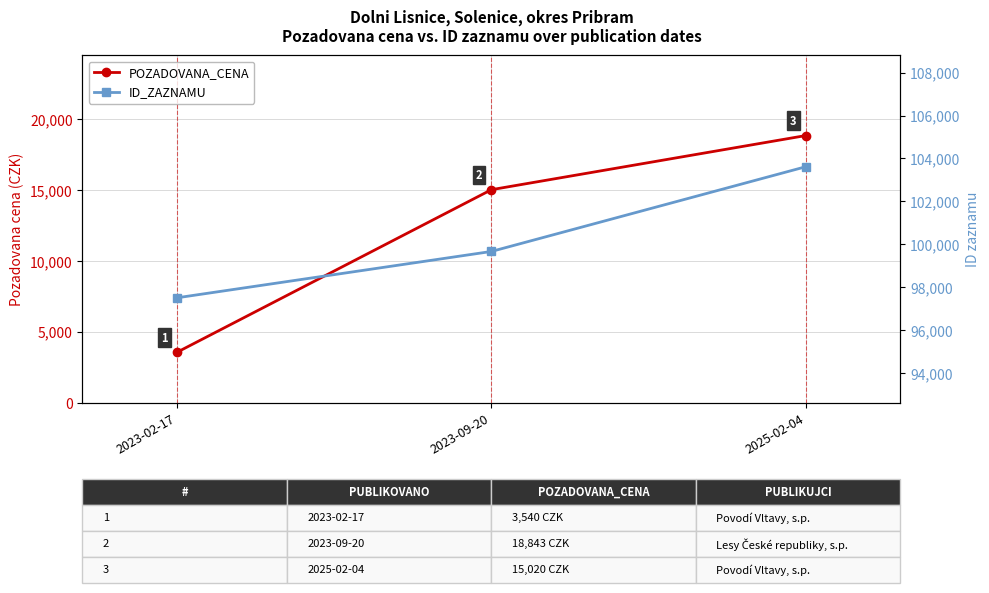

What is the label of the 1st point from the right?

2025-02-04